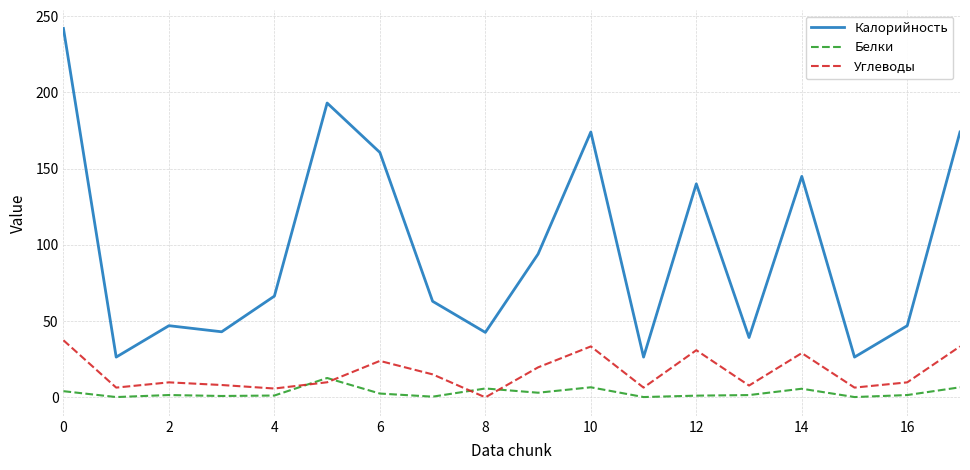

List the series in order of their peak value, highest first.

Калорийность, Углеводы, Белки